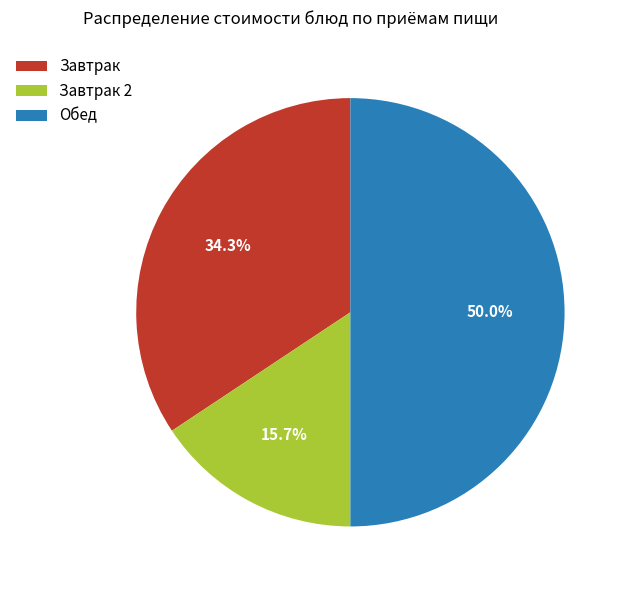

To the nearest percent, what is the difference between the largest and smallest slice percentages?

34%